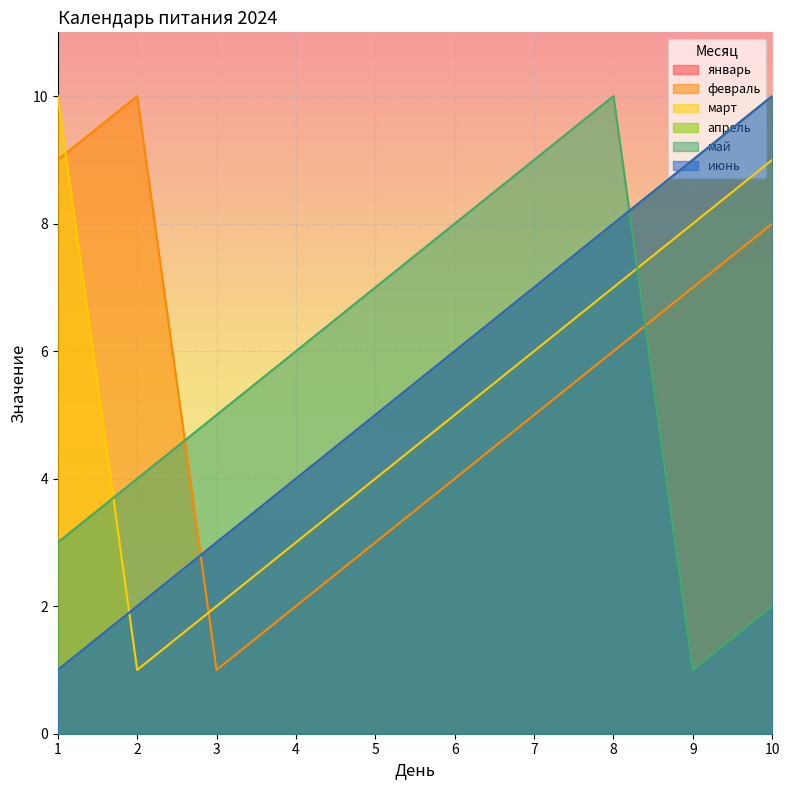

What is the difference between the highest and lowest values at 5?

4